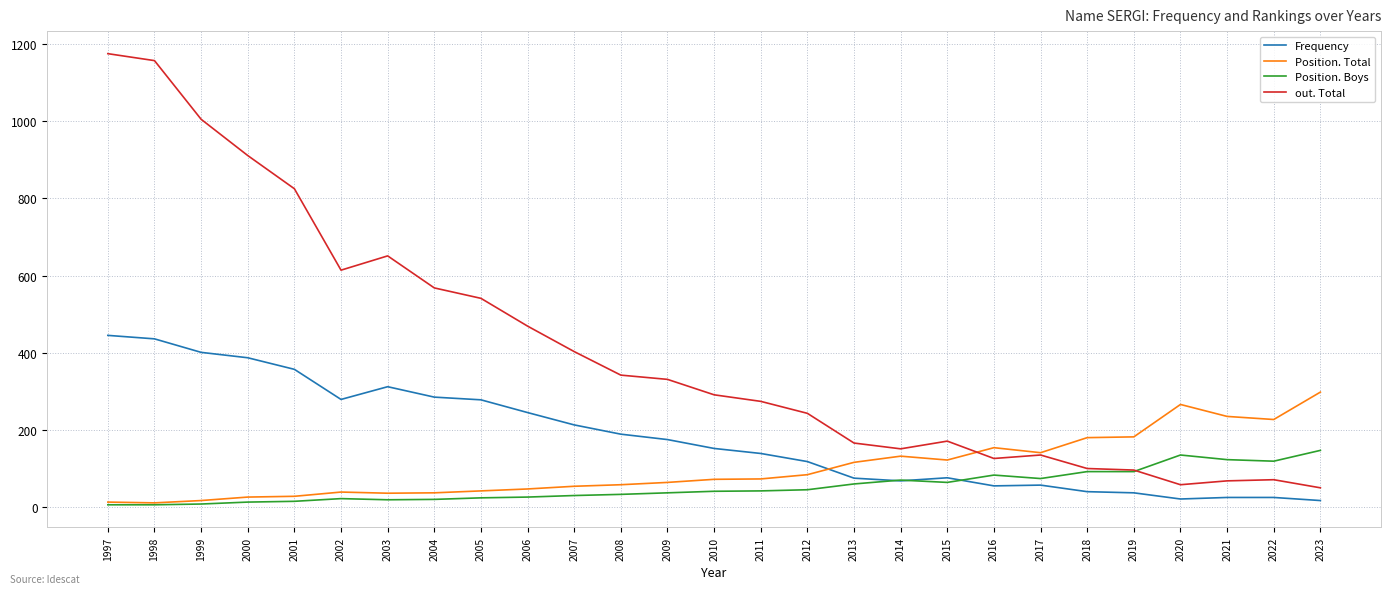

Where is the first local maximum for out. Total?

2003